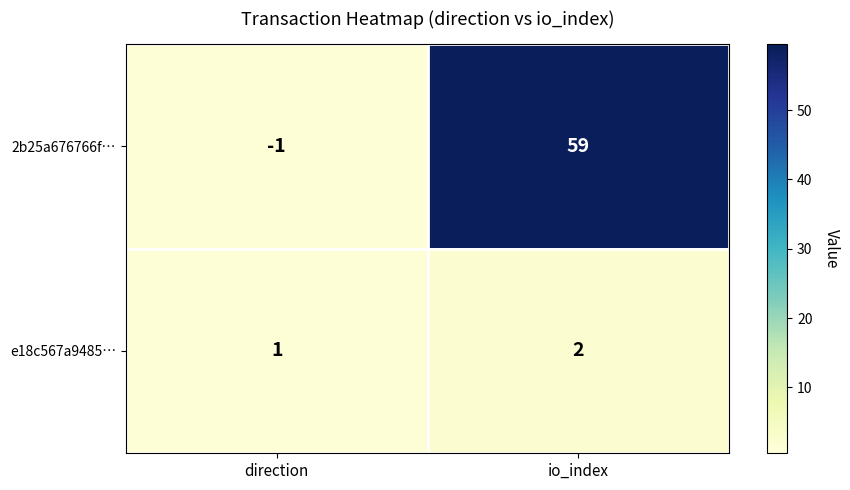

What is the highest value of the 2b25a676766f… series?

59